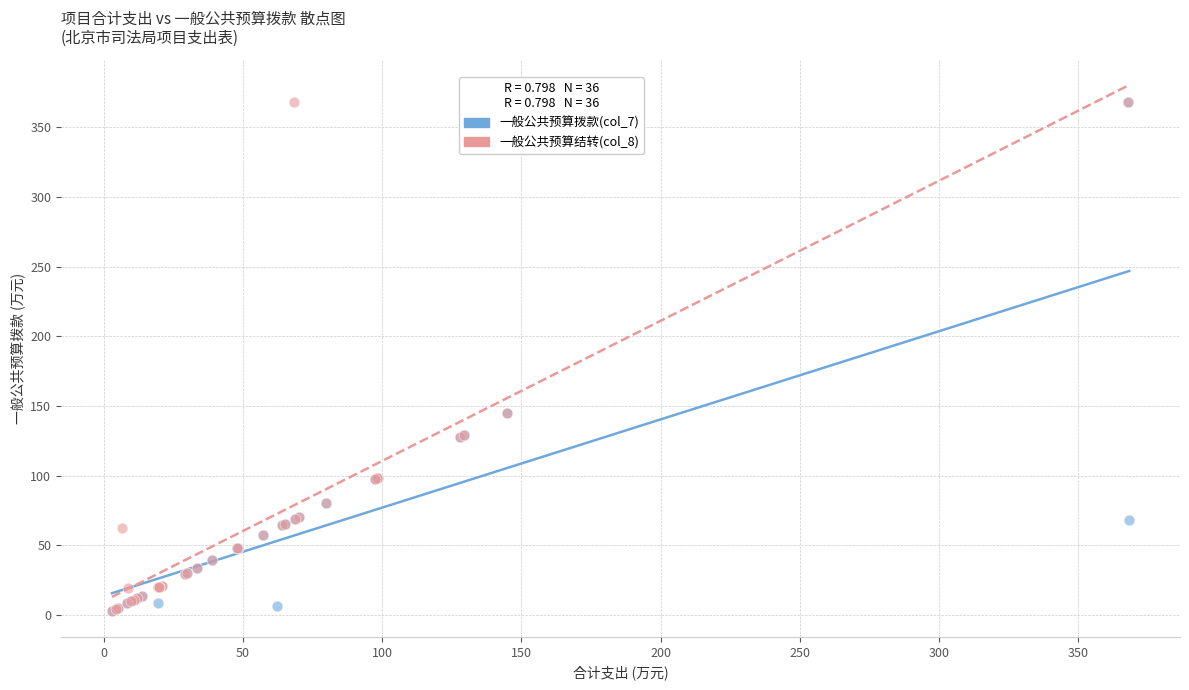

What are all the series names shown in the legend?

一般公共预算拨款(col_7), 一般公共预算结转(col_8)